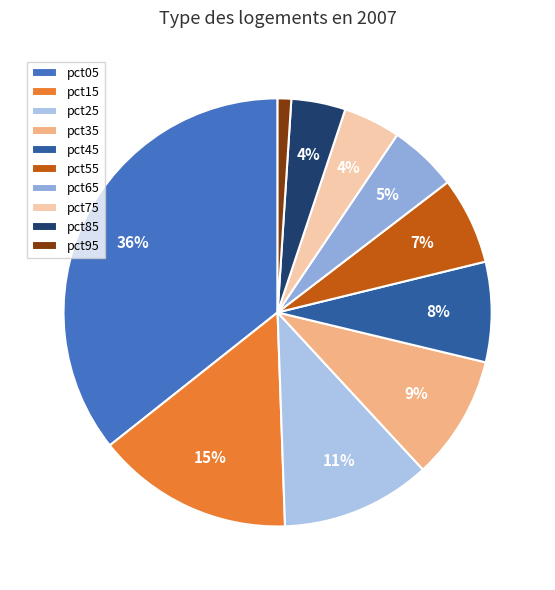

To the nearest percent, what is the difference between the pct25 and pct85 slice percentages?

7%